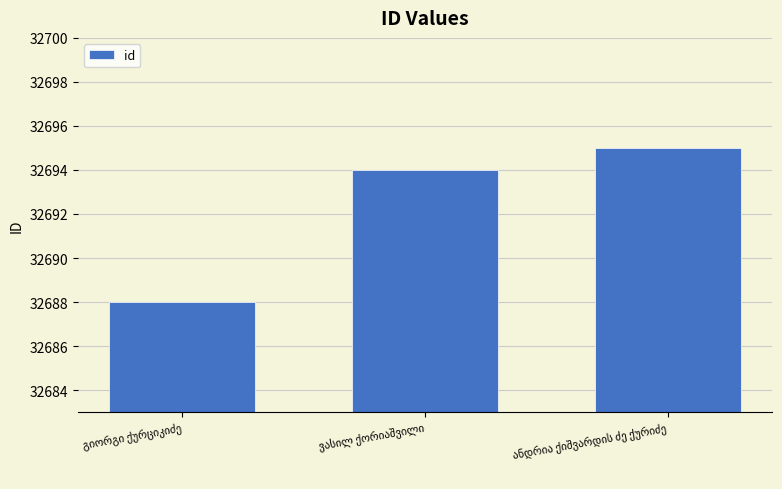

What is the average value?

32692